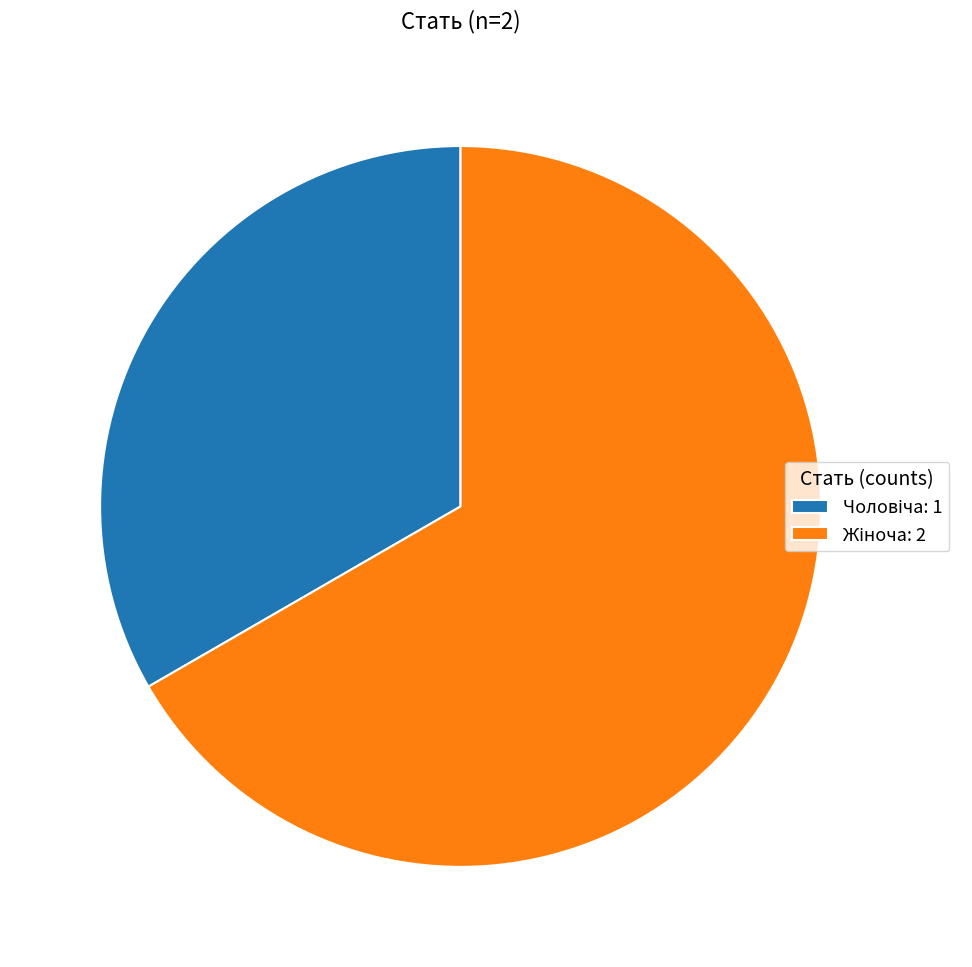

Is there a majority slice in this chart?

Yes